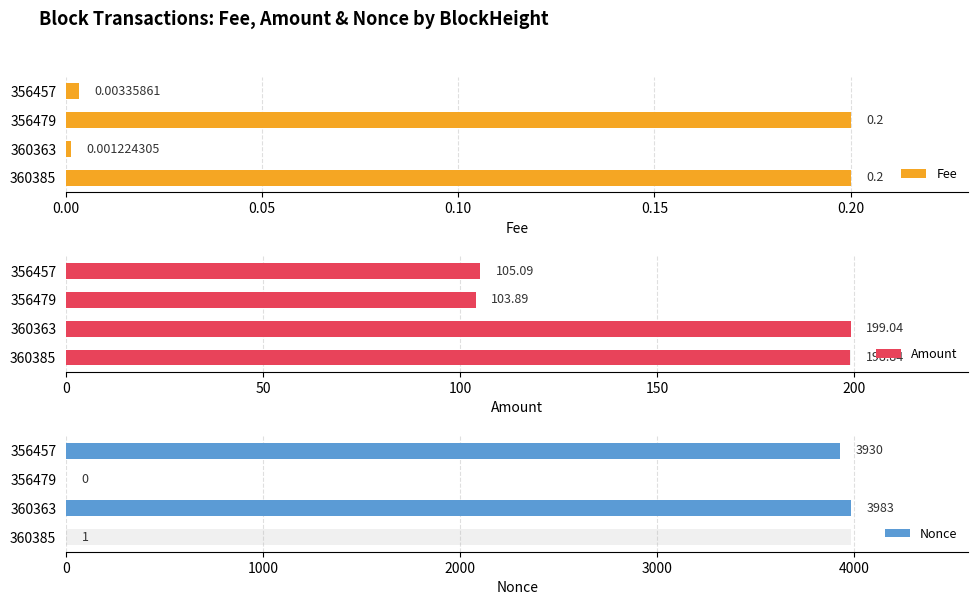

How many data points in Amount are less than 198?

2